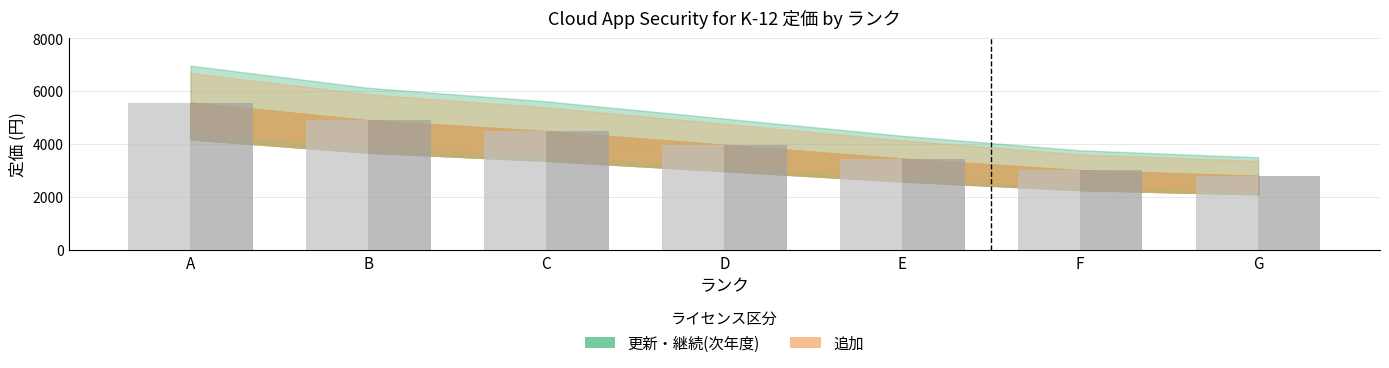

Between G and F, which is larger?

F